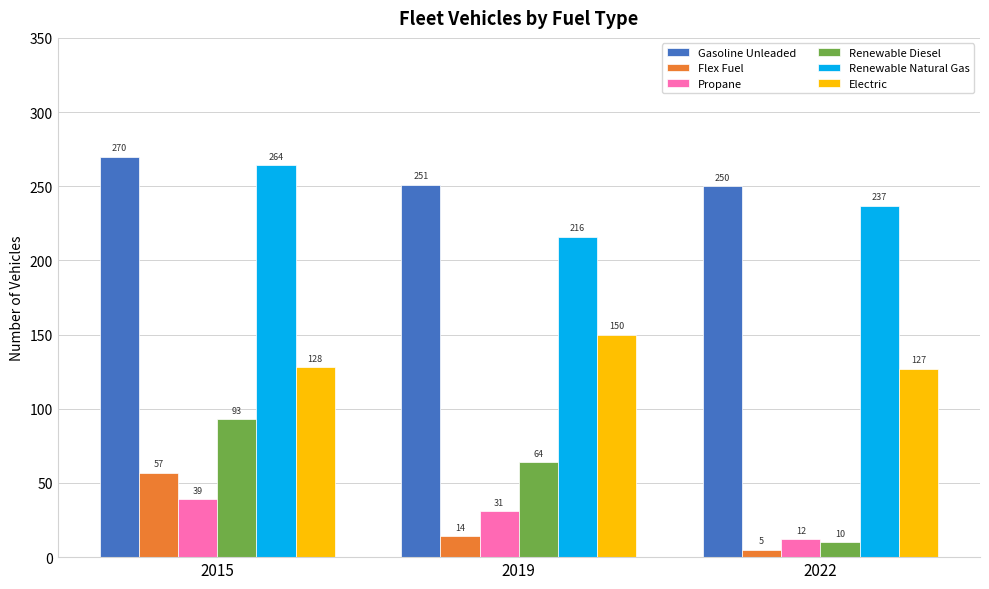

At which category is the sum across all series the highest?

2015